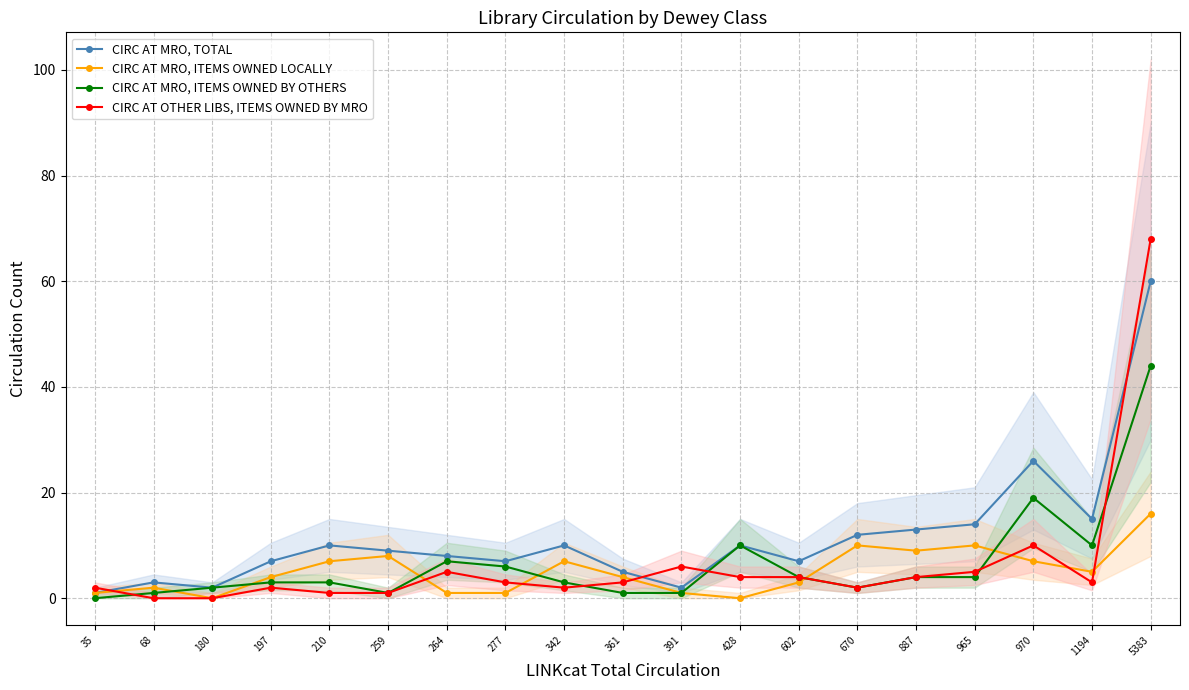

Which series has the largest total across all categories?

CIRC AT MRO, TOTAL